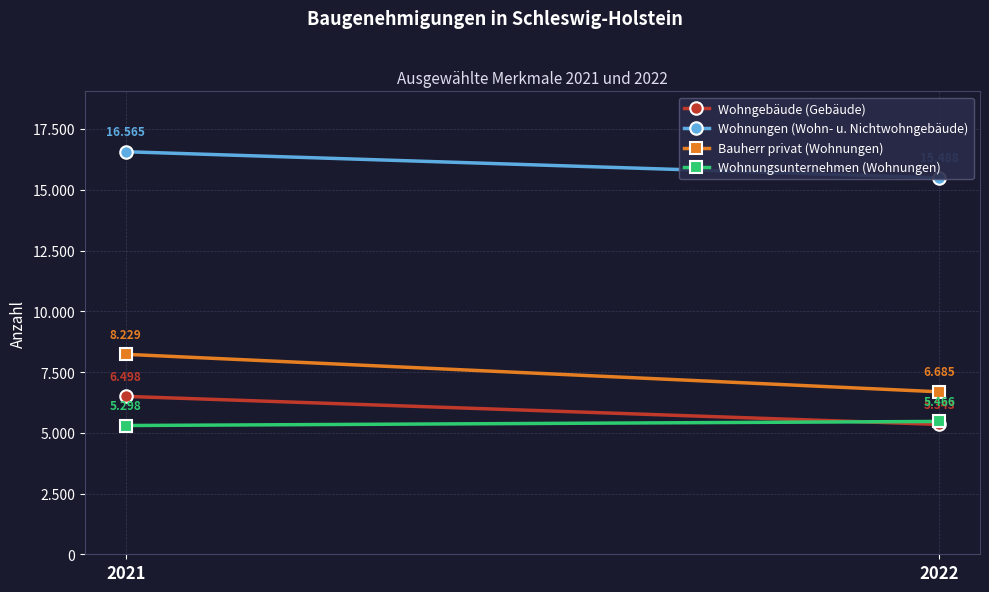

Count the Wohnungen (Wohn- u. Nichtwohngebäude) values in the range 15488 to 16565.

2